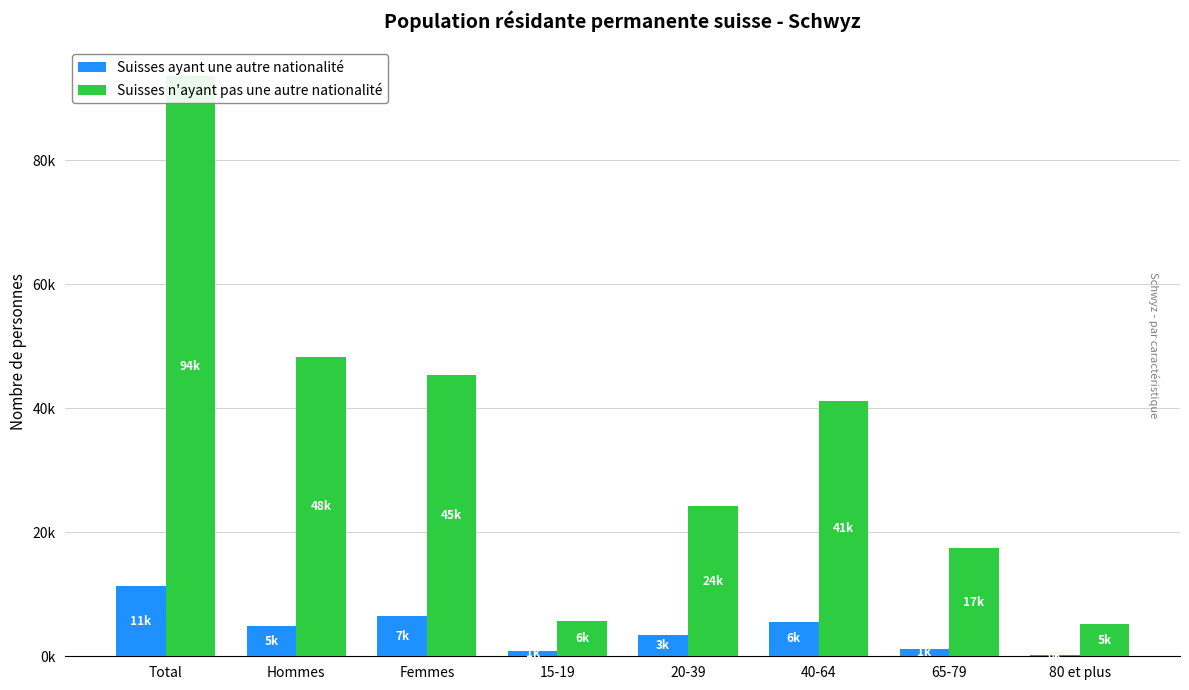

Reading right to left, list all the values displayed in this chart.

Suisses ayant une autre nationalité: 80 et plus=226.8	65-79=1238.8	40-64=5601.1	20-39=3373.2	15-19=905.7	Femmes=6526.5	Hommes=4819.2	Total=11345.7
Suisses n'ayant pas une autre nationalité: 80 et plus=5231.7	65-79=17415.1	40-64=41127.2	20-39=24164.1	15-19=5624.2	Femmes=45359.5	Hommes=48202.8	Total=93562.3